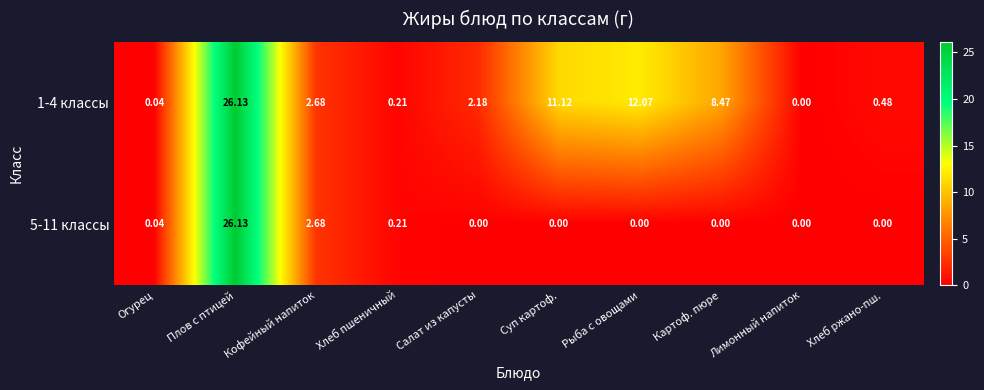

Which series changed the most between Картоф. пюре and Лимонный напиток?

1-4 классы